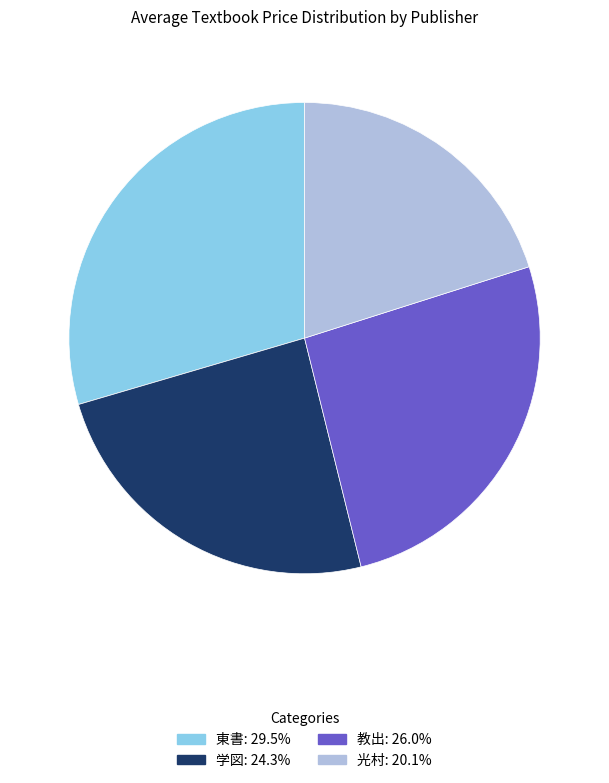

Does 教出: 26.0% account for over 50% of the chart?

No